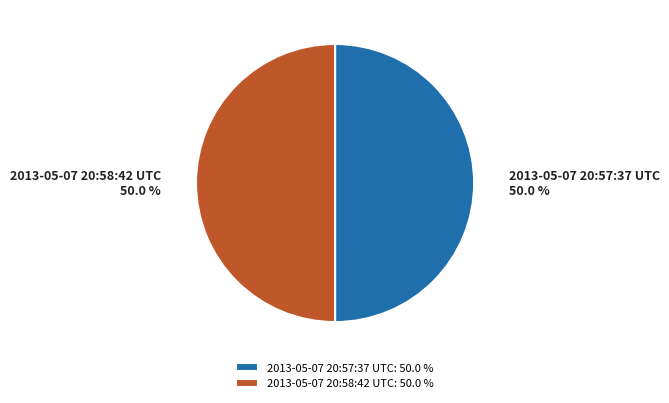

What is the ratio of the value at 2013-05-07 20:58:42 UTC to the value at 2013-05-07 20:57:37 UTC?

1.0